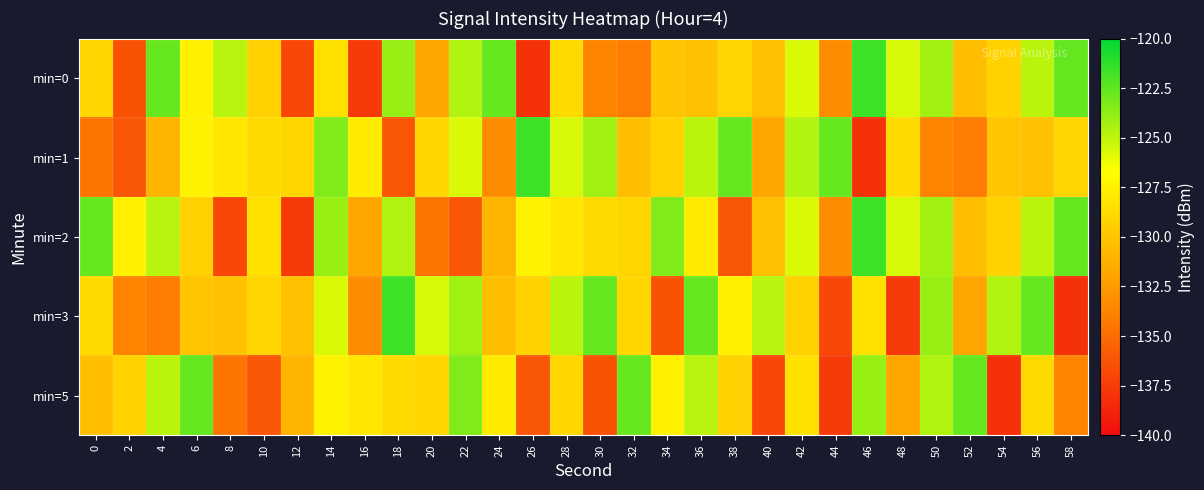

Reading left to right, extract all data points from this chart.

min=0: 0=-129.0	2=-136.4	4=-122.7	6=-127.4	8=-124.8	10=-129.3	12=-136.9	14=-128.4	16=-137.6	18=-124.0	20=-131.8	22=-124.6	24=-122.7	26=-138.1	28=-128.8	30=-133.7	32=-134.2	34=-130.0	36=-130.2	38=-129.1	40=-130.3	42=-125.7	44=-133.4	46=-121.6	48=-125.6	50=-124.2	52=-130.3	54=-129.3	56=-124.9	58=-122.6
min=1: 0=-134.5	2=-136.1	4=-130.9	6=-127.4	8=-128.0	10=-128.8	12=-129.1	14=-123.3	16=-127.8	18=-136.1	20=-129.0	22=-125.7	24=-133.4	26=-121.6	28=-125.6	30=-124.2	32=-130.3	34=-129.3	36=-124.9	38=-122.6	40=-131.8	42=-124.6	44=-122.7	46=-138.1	48=-128.8	50=-133.7	52=-134.2	54=-130.0	56=-130.2	58=-129.1
min=2: 0=-122.7	2=-127.4	4=-124.8	6=-129.3	8=-136.9	10=-128.4	12=-137.6	14=-124.0	16=-131.8	18=-124.6	20=-134.5	22=-136.1	24=-130.9	26=-127.4	28=-128.0	30=-128.8	32=-129.1	34=-123.3	36=-127.8	38=-136.1	40=-130.3	42=-125.7	44=-133.4	46=-121.6	48=-125.6	50=-124.2	52=-130.3	54=-129.3	56=-124.9	58=-122.6
min=3: 0=-128.8	2=-133.7	4=-134.2	6=-130.0	8=-130.2	10=-129.1	12=-130.3	14=-125.7	16=-133.4	18=-121.6	20=-125.6	22=-124.2	24=-130.3	26=-129.3	28=-124.9	30=-122.6	32=-129.0	34=-136.4	36=-122.7	38=-127.4	40=-124.8	42=-129.3	44=-136.9	46=-128.4	48=-137.6	50=-124.0	52=-131.8	54=-124.6	56=-122.7	58=-138.1
min=5: 0=-130.3	2=-129.3	4=-124.9	6=-122.6	8=-134.5	10=-136.1	12=-130.9	14=-127.4	16=-128.0	18=-128.8	20=-129.1	22=-123.3	24=-127.8	26=-136.1	28=-129.0	30=-136.4	32=-122.7	34=-127.4	36=-124.8	38=-129.3	40=-136.9	42=-128.4	44=-137.6	46=-124.0	48=-131.8	50=-124.6	52=-122.7	54=-138.1	56=-128.8	58=-133.7